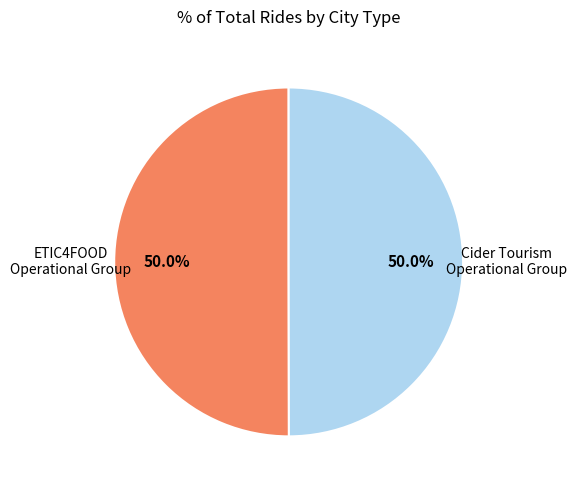

How many segments does this pie chart have?

2